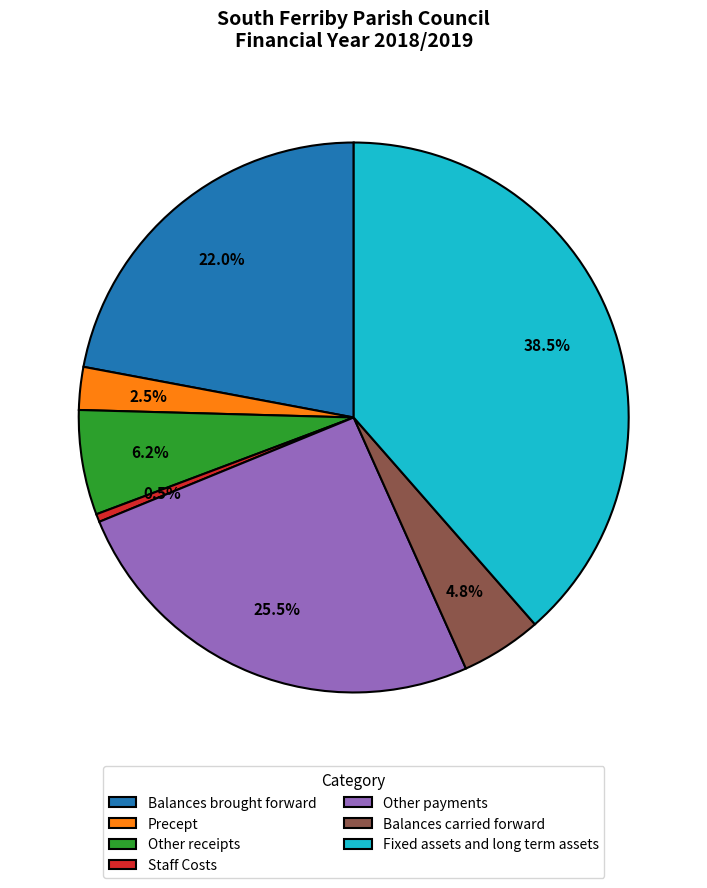

How much of the chart is everything except Balances carried forward?

95.2%